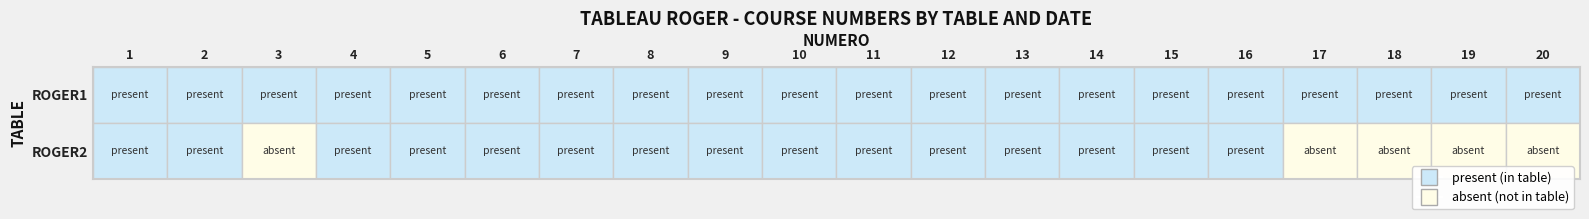

True or false: ROGER2 has a value of 1 at 13.

False